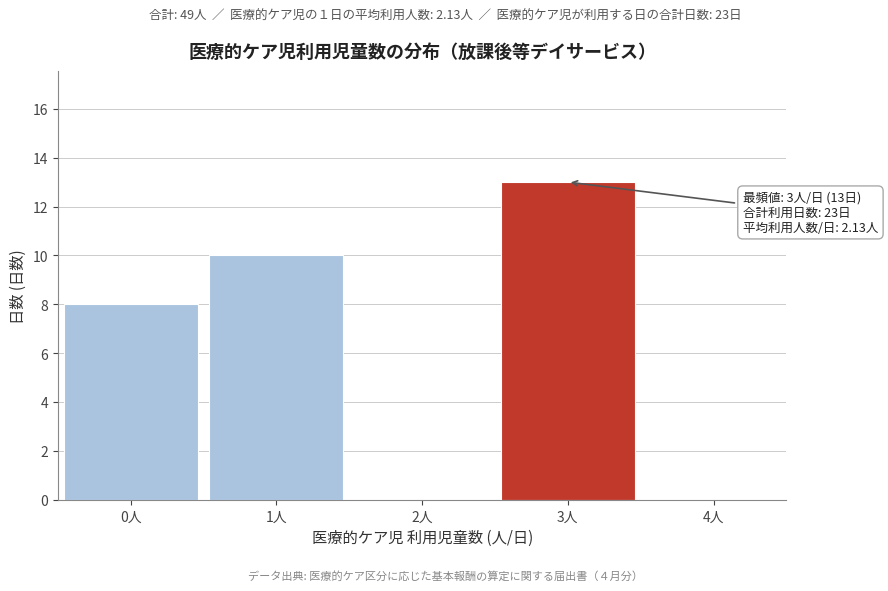

Reading left to right, list all the values displayed in this chart.

0人=8	1人=10	2人=0	3人=13	4人=0